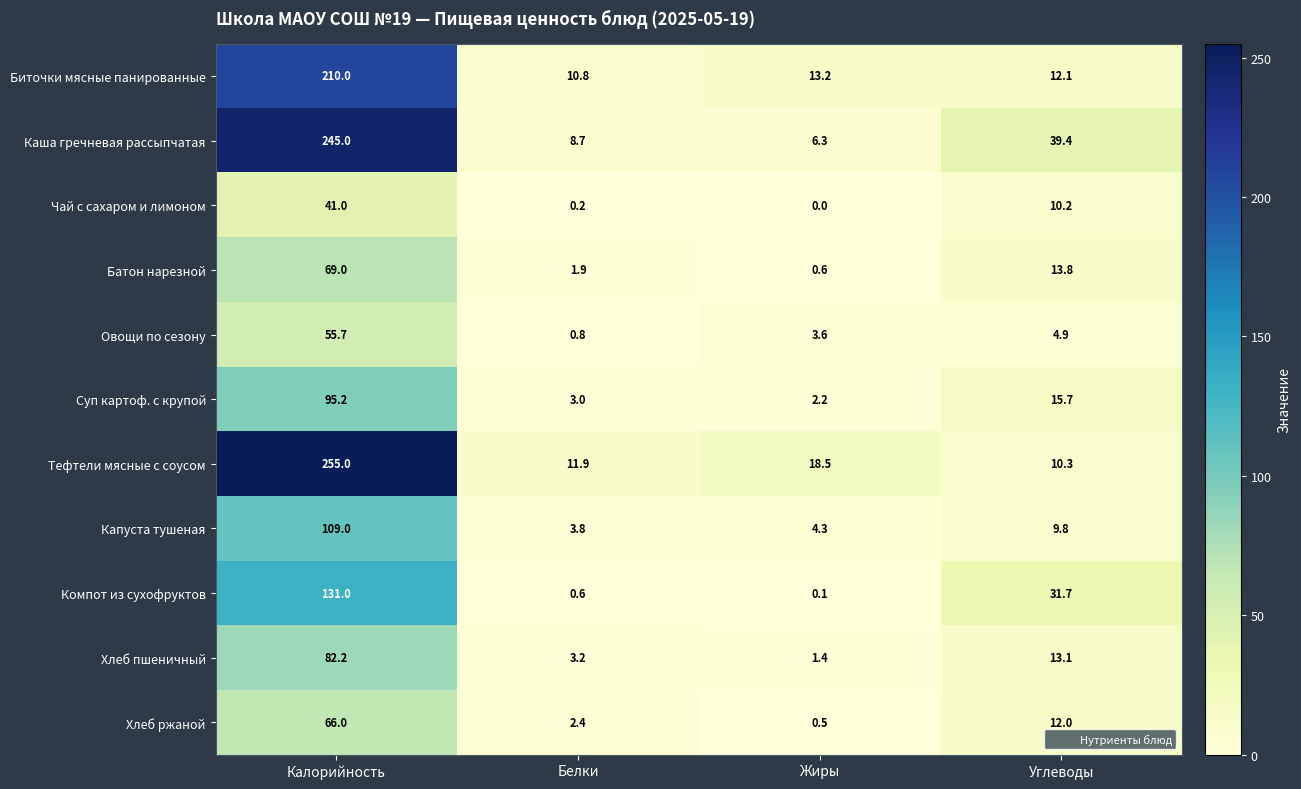

Is it true that Компот из сухофруктов equals 31.7 at Углеводы?

True